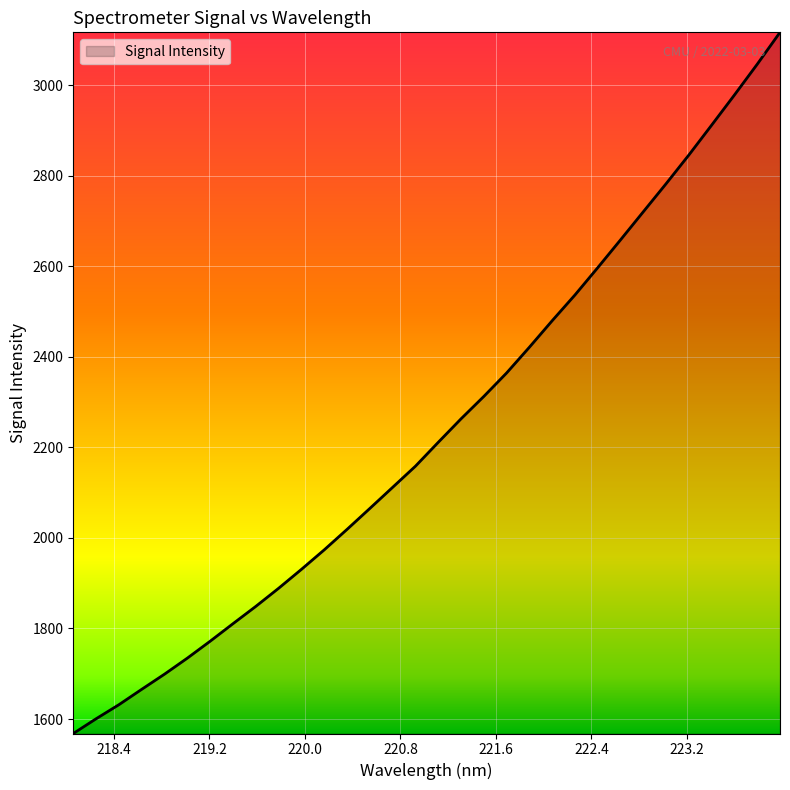

What is the minimum value shown in the chart?

1568.0